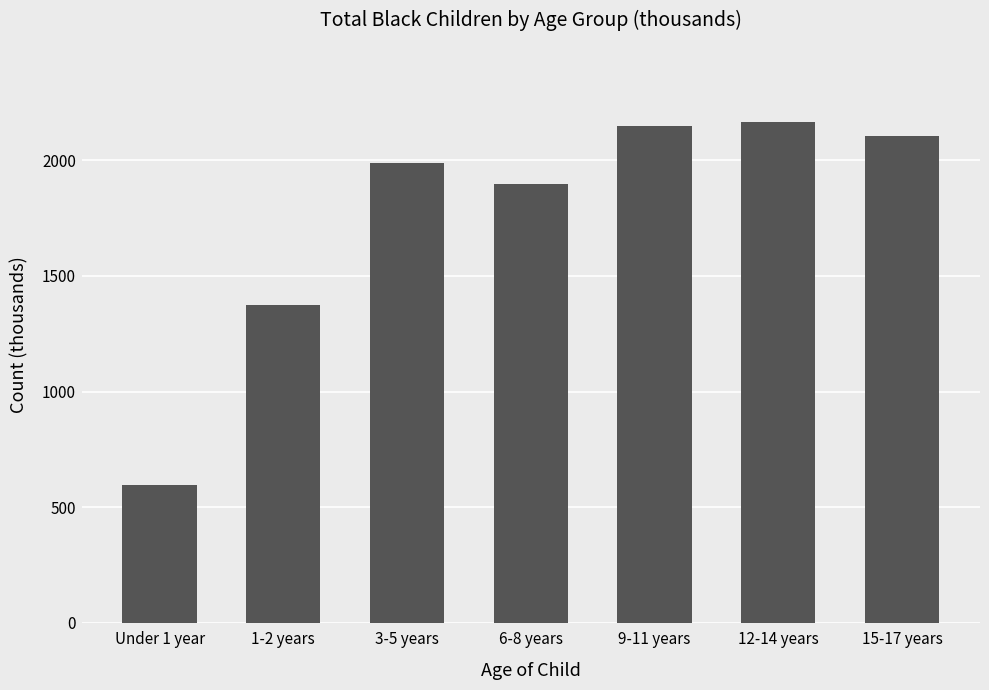

What is the minimum value shown in the chart?

595